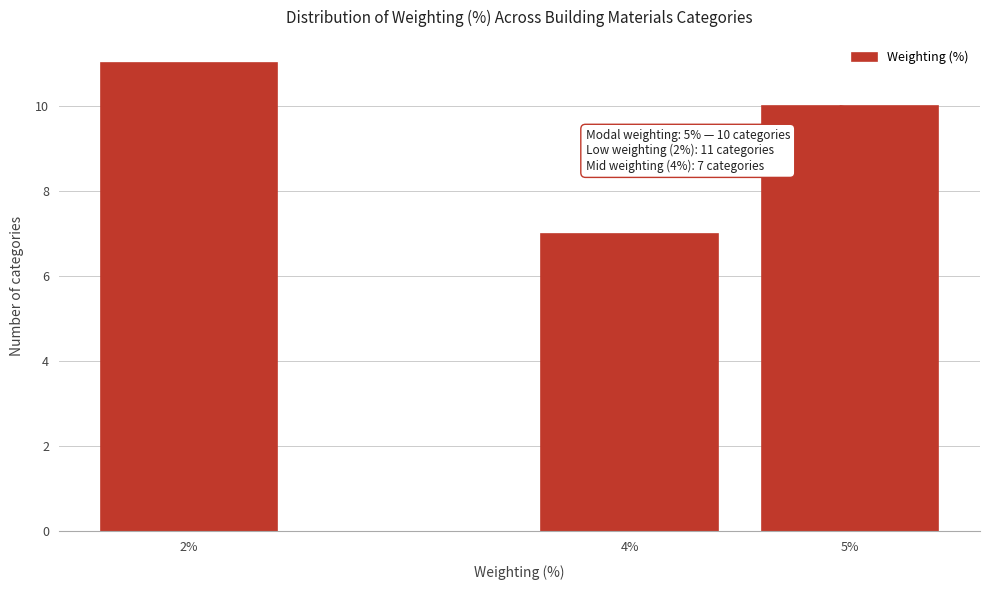

Reading left to right, what are all the values shown in this chart?

11	7	10